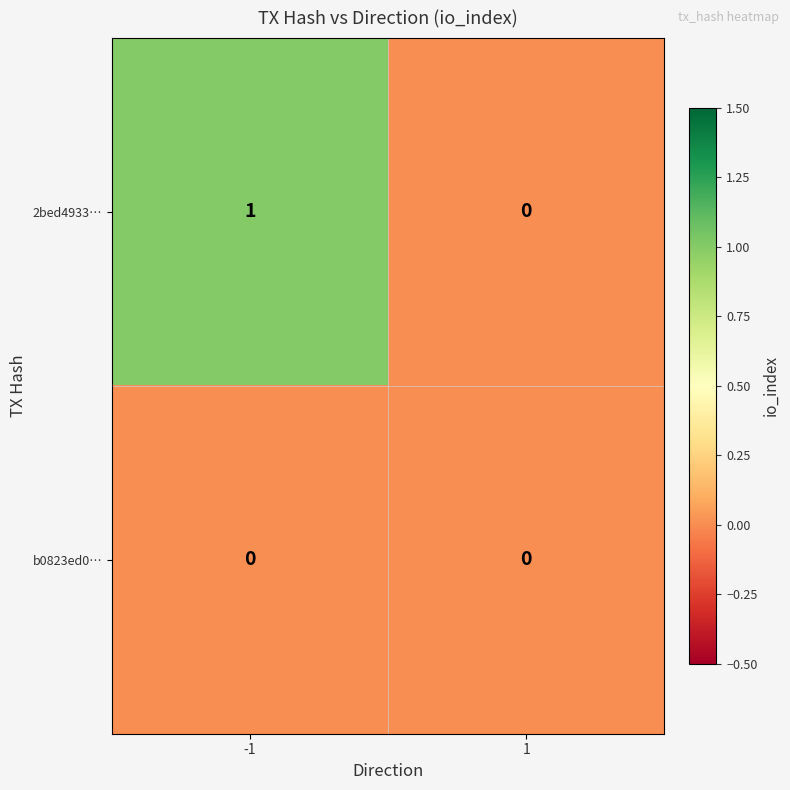

Is it true that 2bed4933… equals 1 at -1?

True